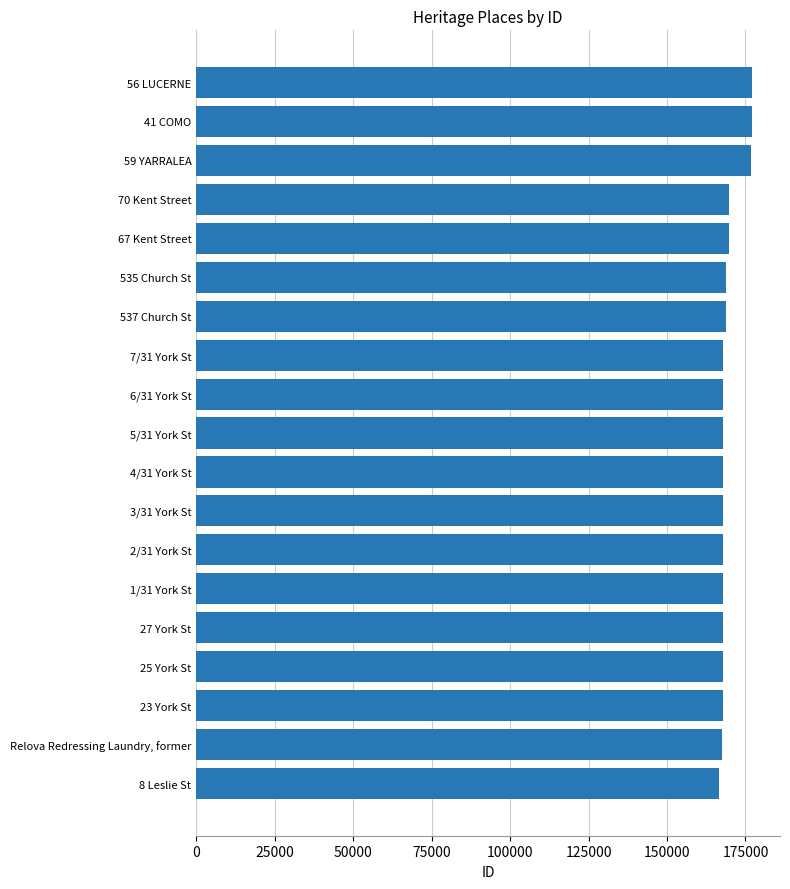

Does the chart contain any negative values?

No